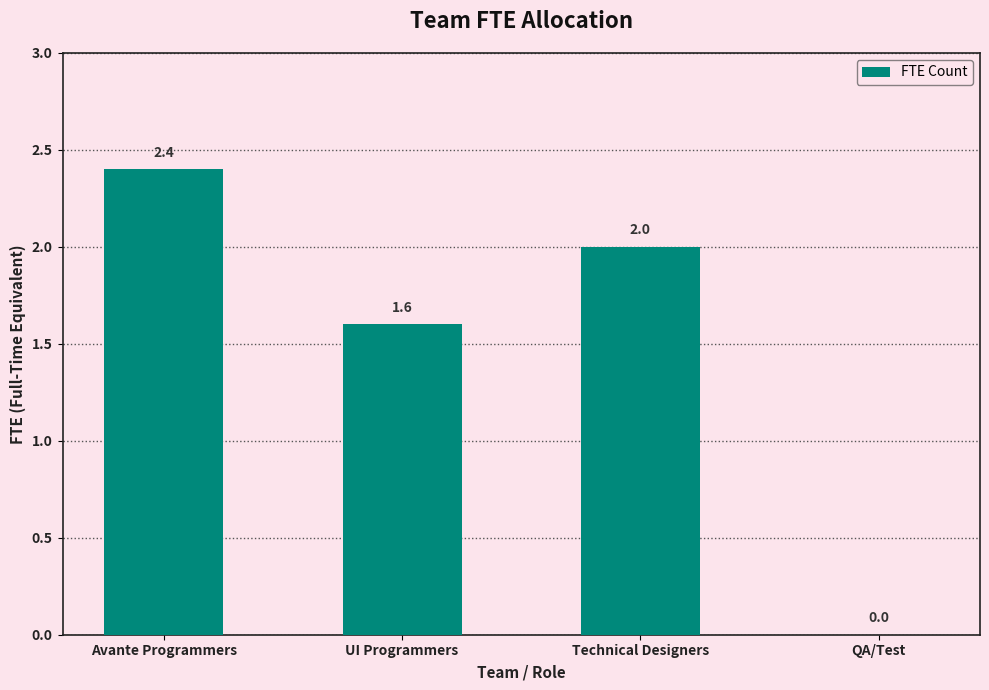

What is the sum of all values?

6.0